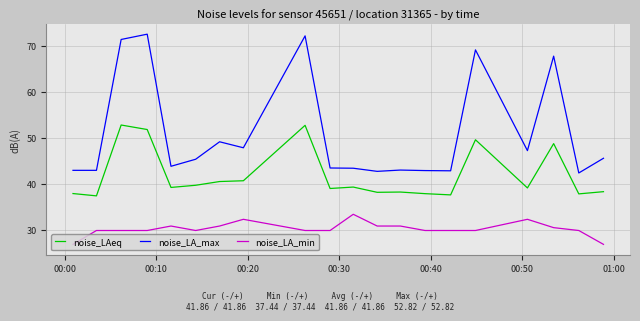

What is the difference between the maximum and minimum values in the noise_LA_max series?

30.1